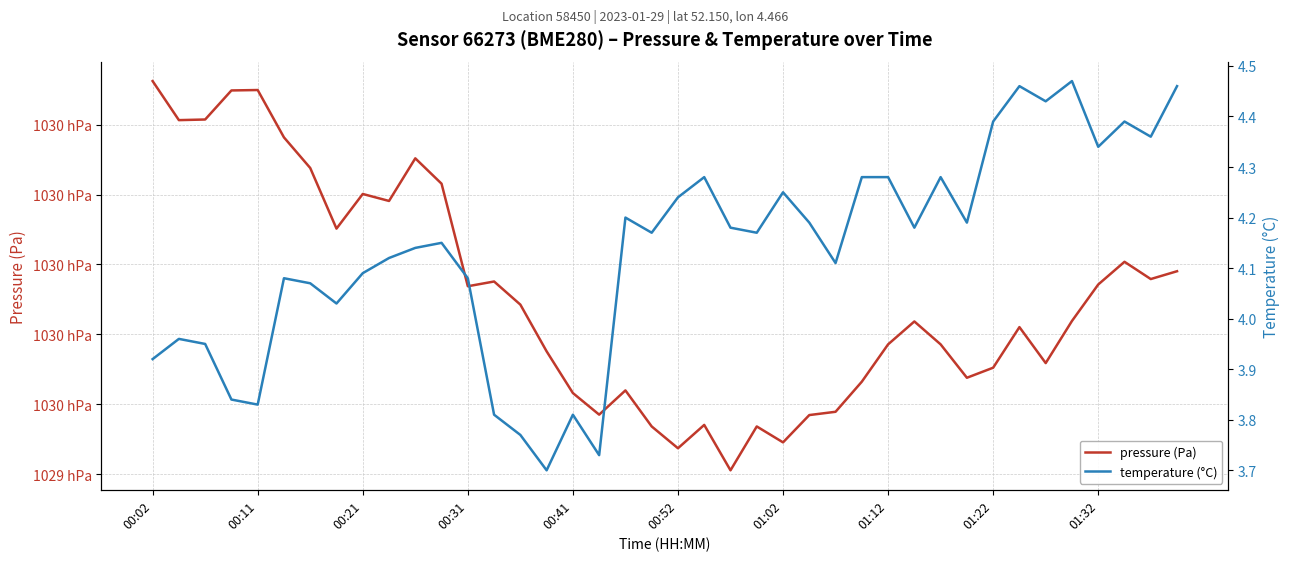

At which category does the chart reach its minimum across all series?

15